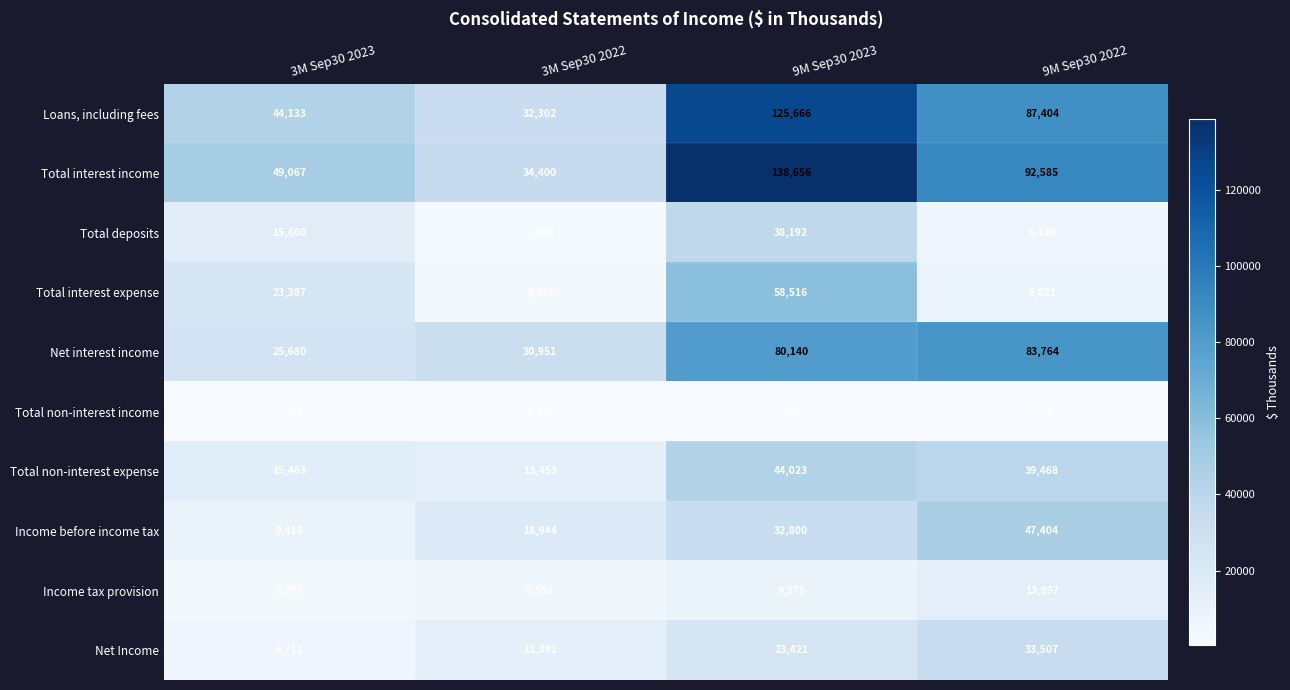

Count the number of categories in the chart.

4